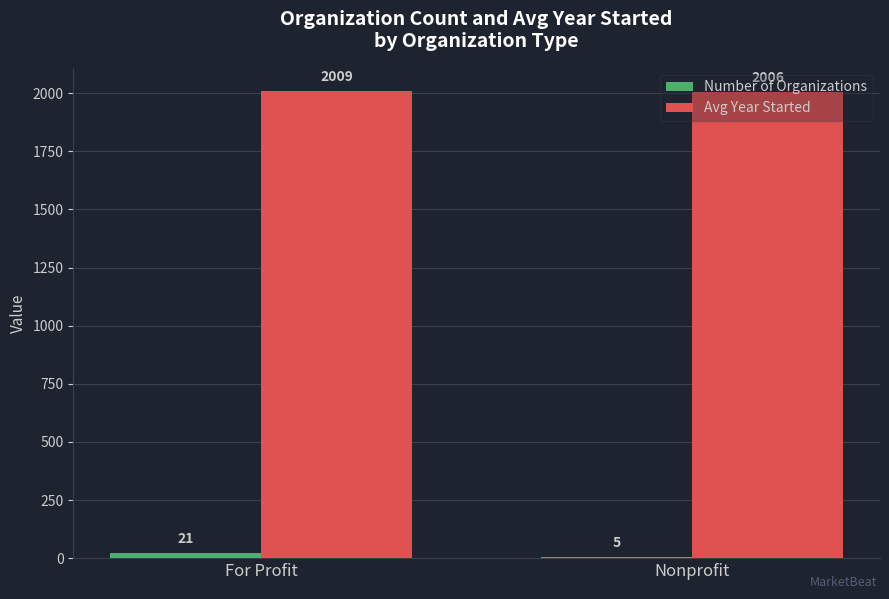

True or false: Avg Year Started has a value of 2006 at Nonprofit.

True